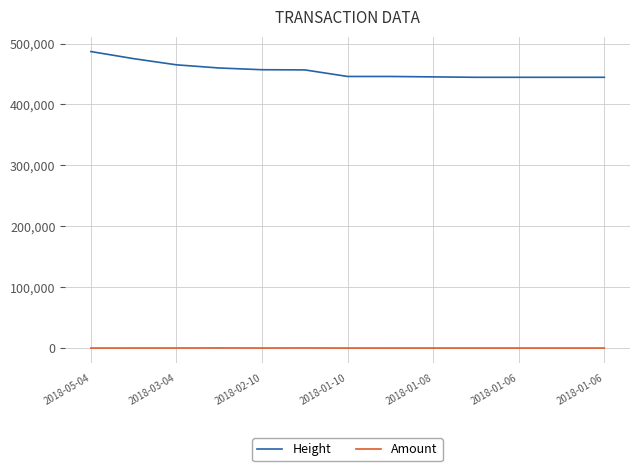

What is the greatest value displayed?

486828.0